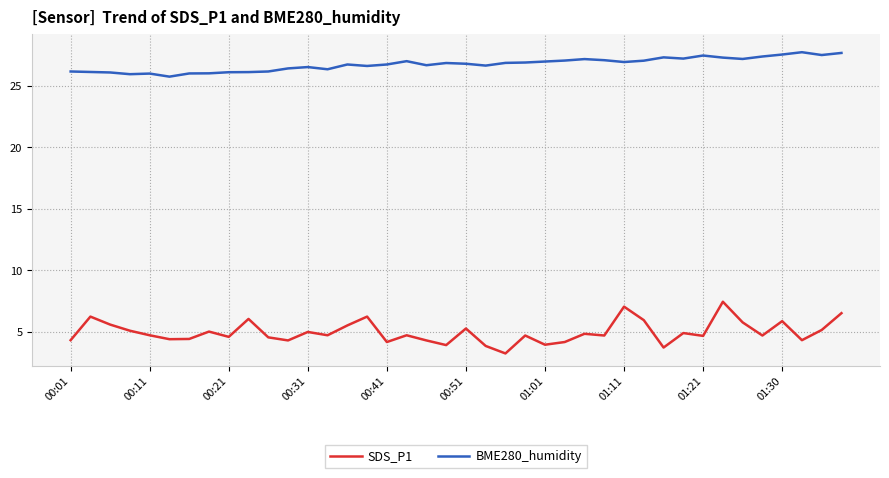

True or false: BME280_humidity and SDS_P1 intersect in this chart.

False